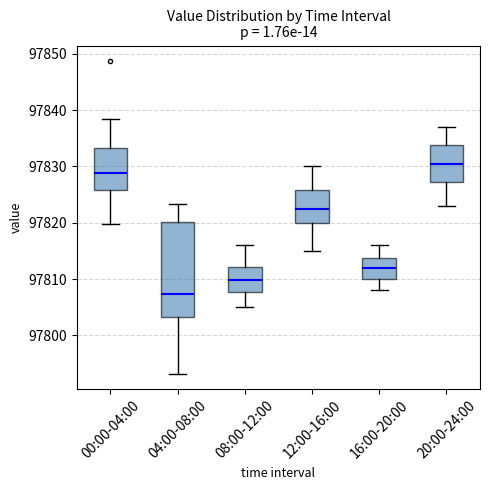

Which box is the tallest, from its lower edge to its upper edge?

04:00-08:00